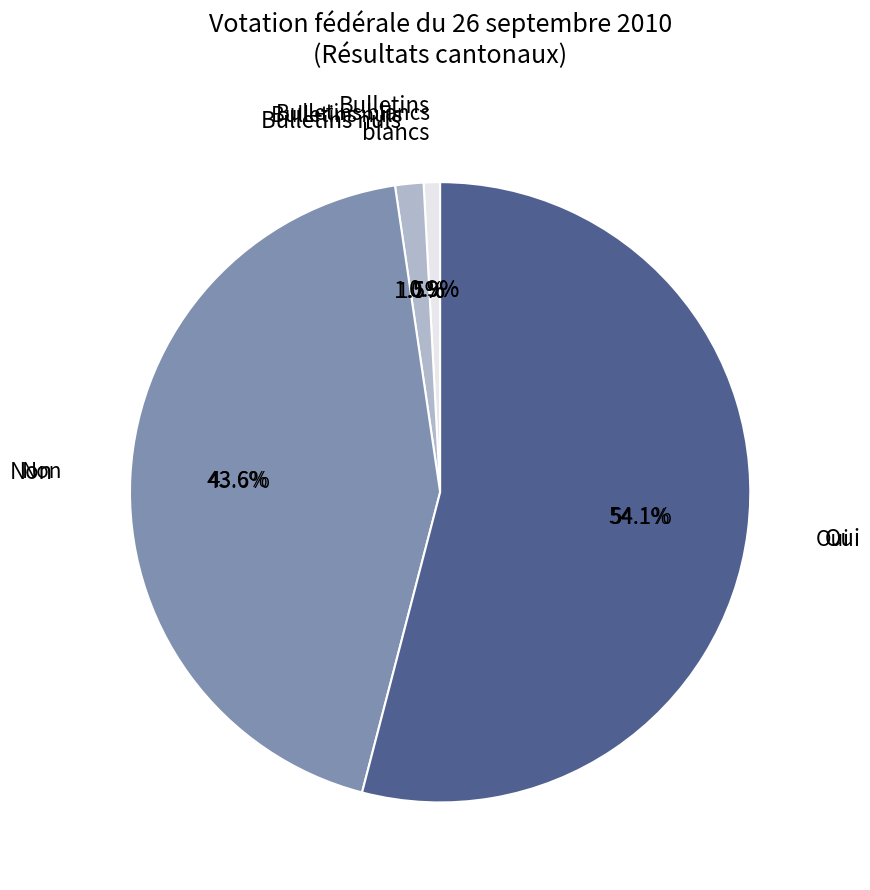

How many segments does this pie chart have?

5